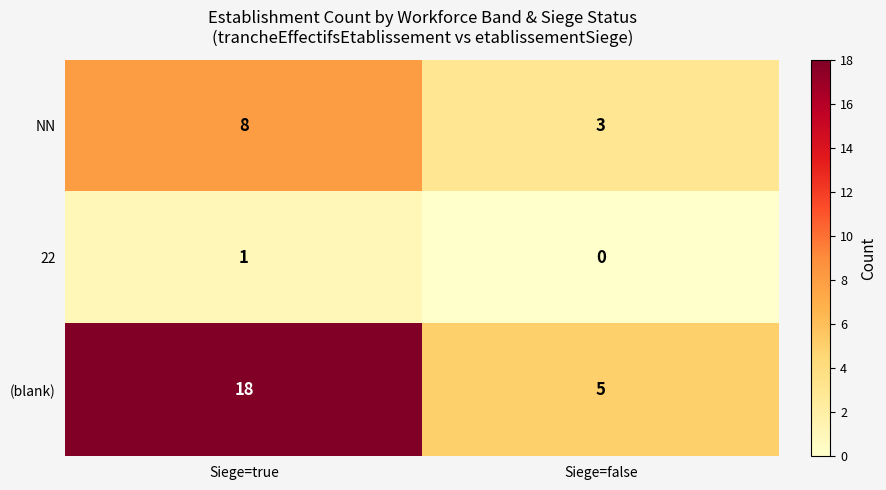

Reading left to right, list all the values displayed in this chart.

NN: Siege=true=8	Siege=false=3
22: Siege=true=1	Siege=false=0
(blank): Siege=true=18	Siege=false=5